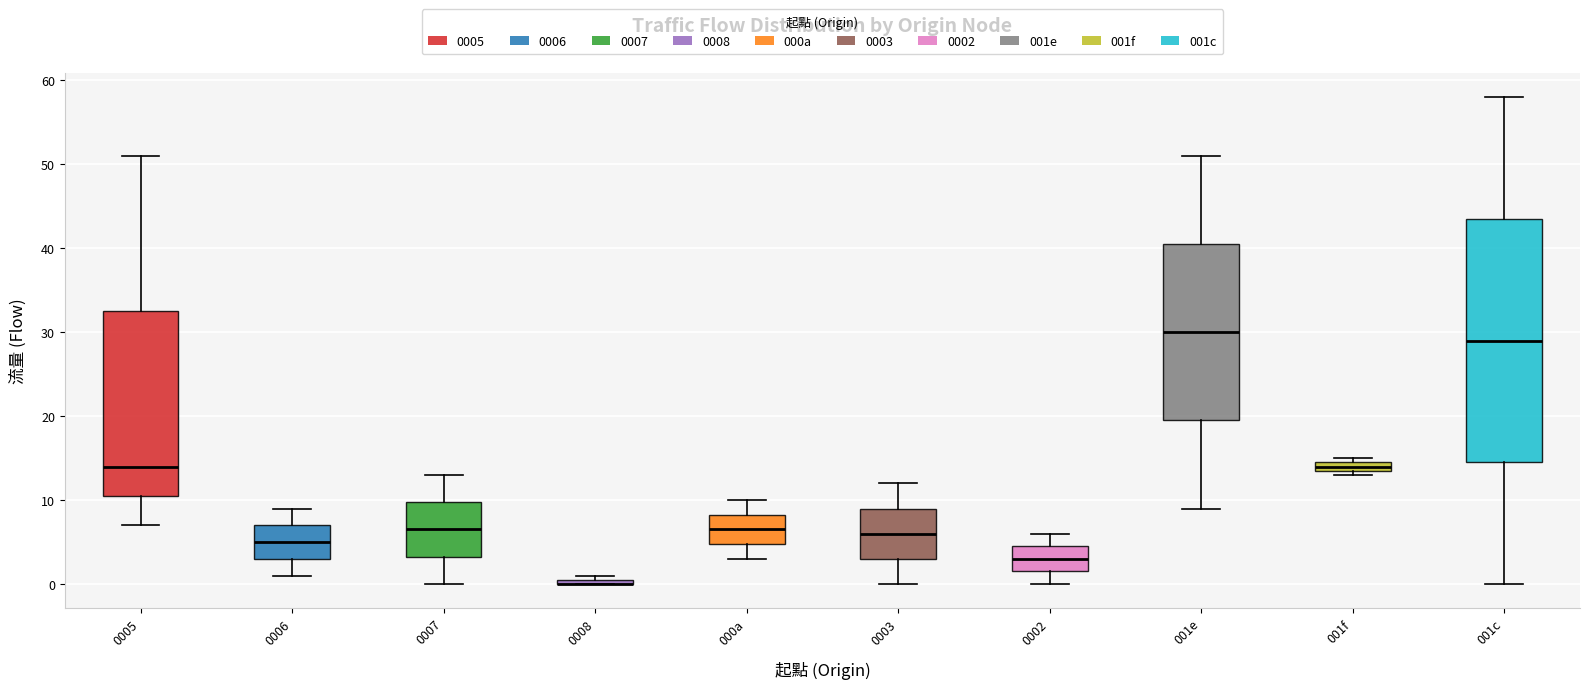

Comparing the boxes themselves (not the whiskers), which one is the tallest?

001c